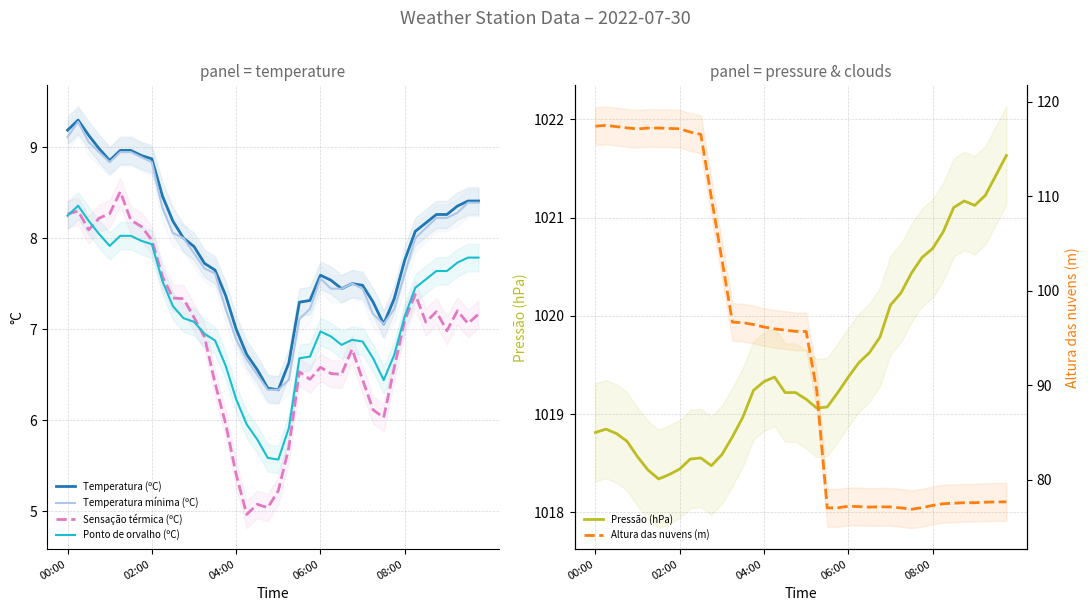

Which category has the lowest value across all series?

17